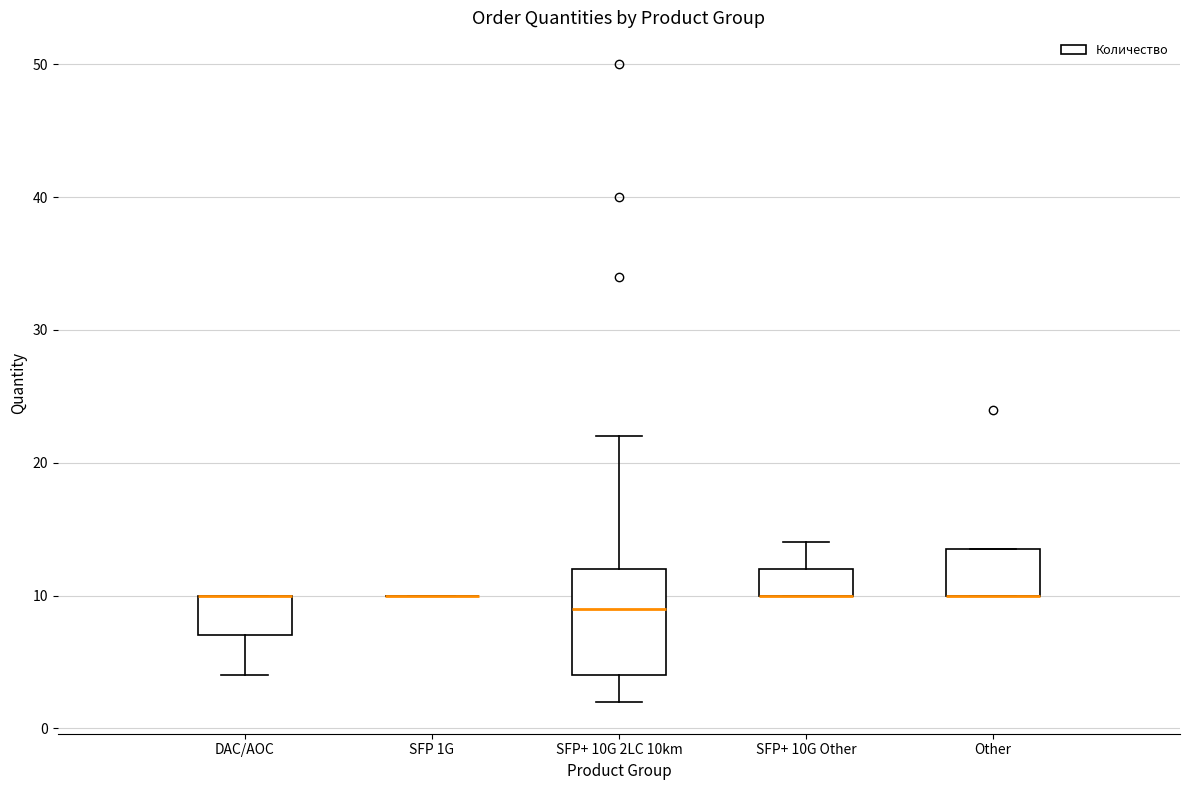

Reading left to right, read every box against the y-axis: the position of its median line, the range the box covers, and the ends of its whiskers. The values are not printed on the chart, so give them approximately, as read against the axis.

DAC/AOC: median 10 (drawn on the box's upper edge), box 7 to 10, whiskers 4 to 10
SFP 1G: box collapsed to a line at 10, whiskers 10 to 10
SFP+ 10G 2LC 10km: median 9, box 4 to 12, whiskers 2 to 22
SFP+ 10G Other: median 10 (drawn on the box's lower edge), box 10 to 12, whiskers 10 to 14
Other: median 10 (drawn on the box's lower edge), box 10 to 14, whiskers 10 to 14